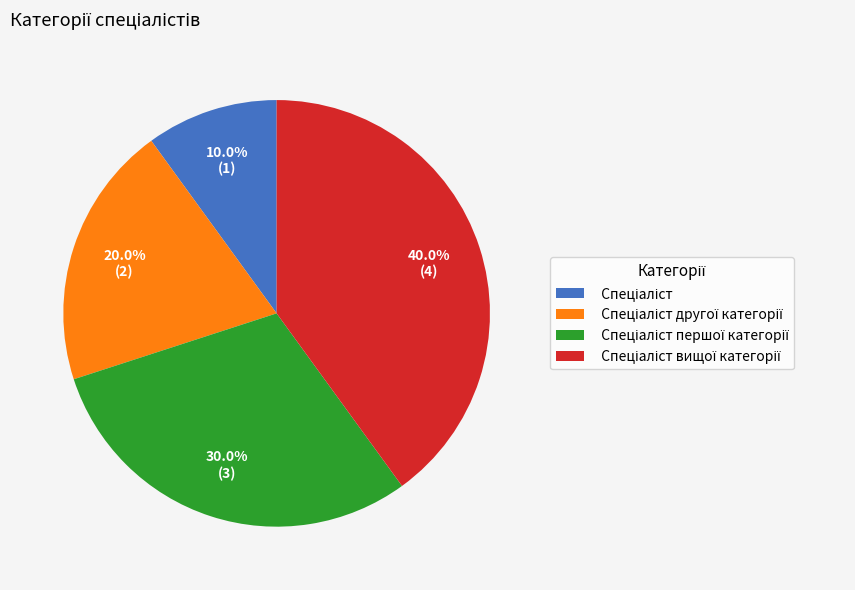

Does any single category account for the majority?

No